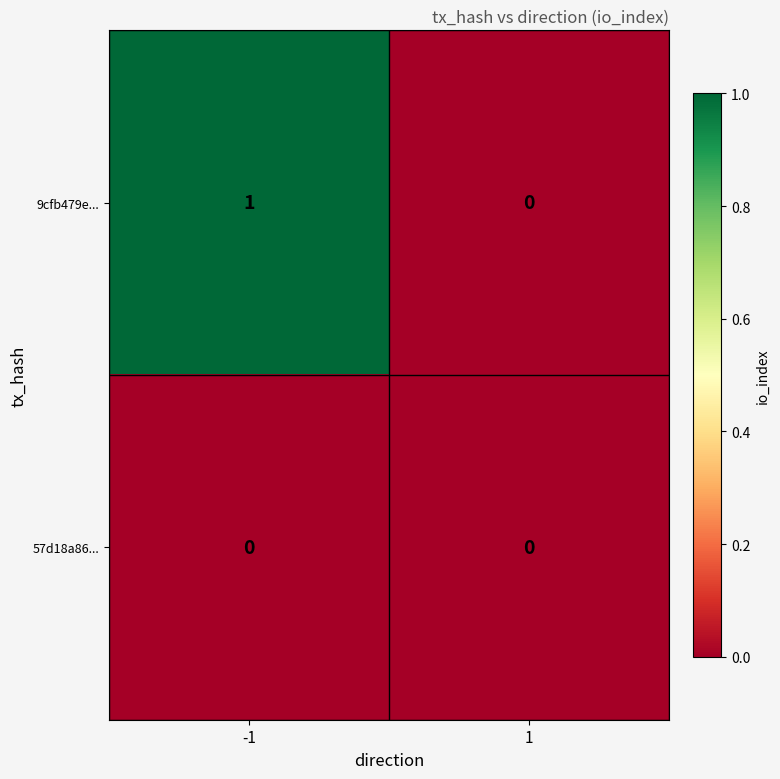

Count the number of categories in the chart.

2